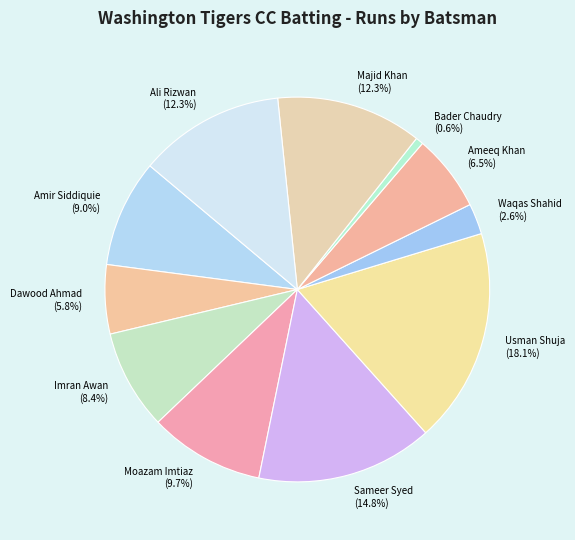

Which category has the smallest portion of the pie?

Bader Chaudry